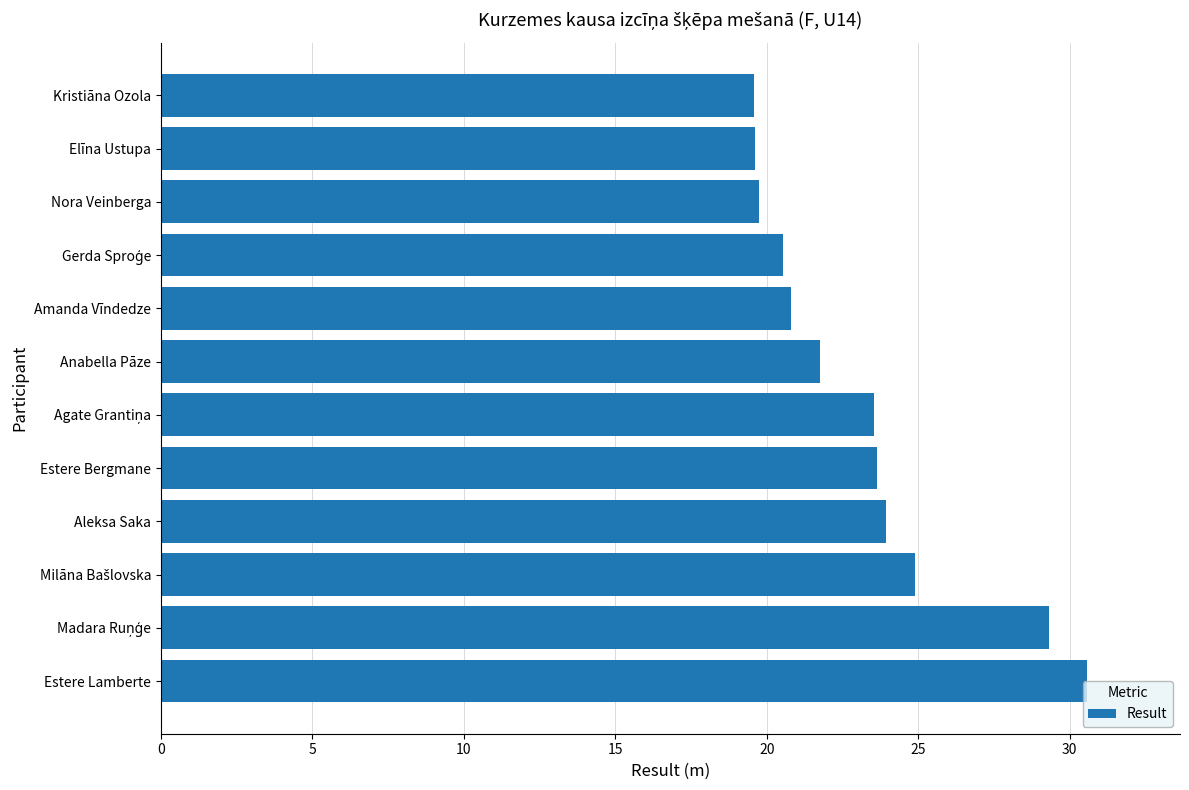

Which label corresponds to the largest value in the chart?

Estere Lamberte